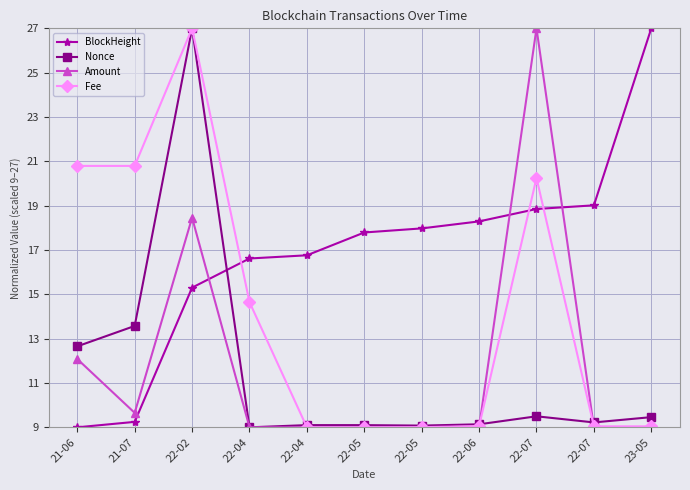

True or false: Fee and Amount cross at least once.

True